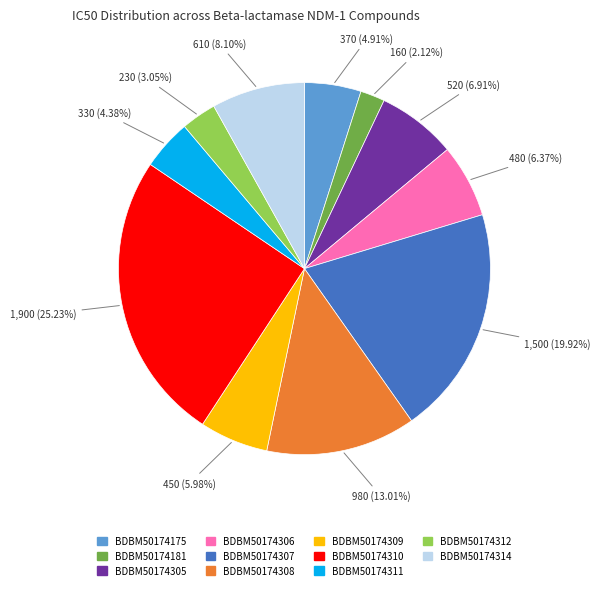

Which has a higher value, BDBM50174306 or BDBM50174311?

BDBM50174306